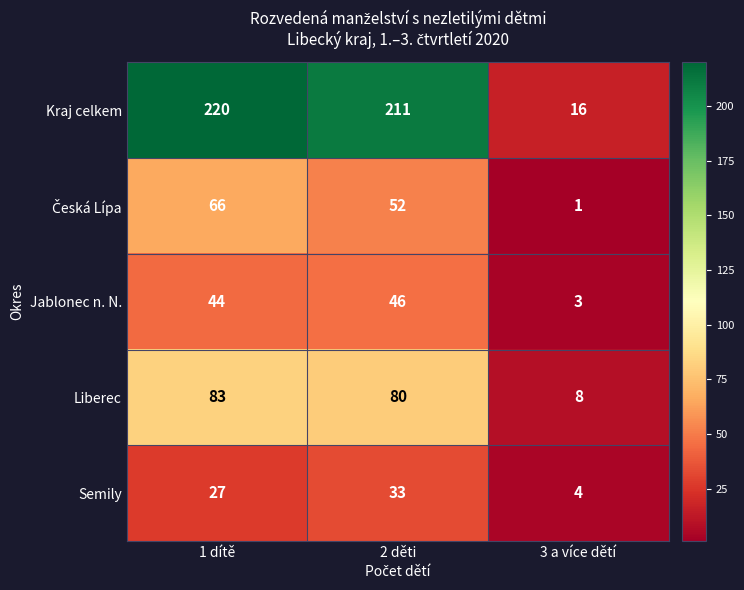

Which series has the largest total across all categories?

Kraj celkem